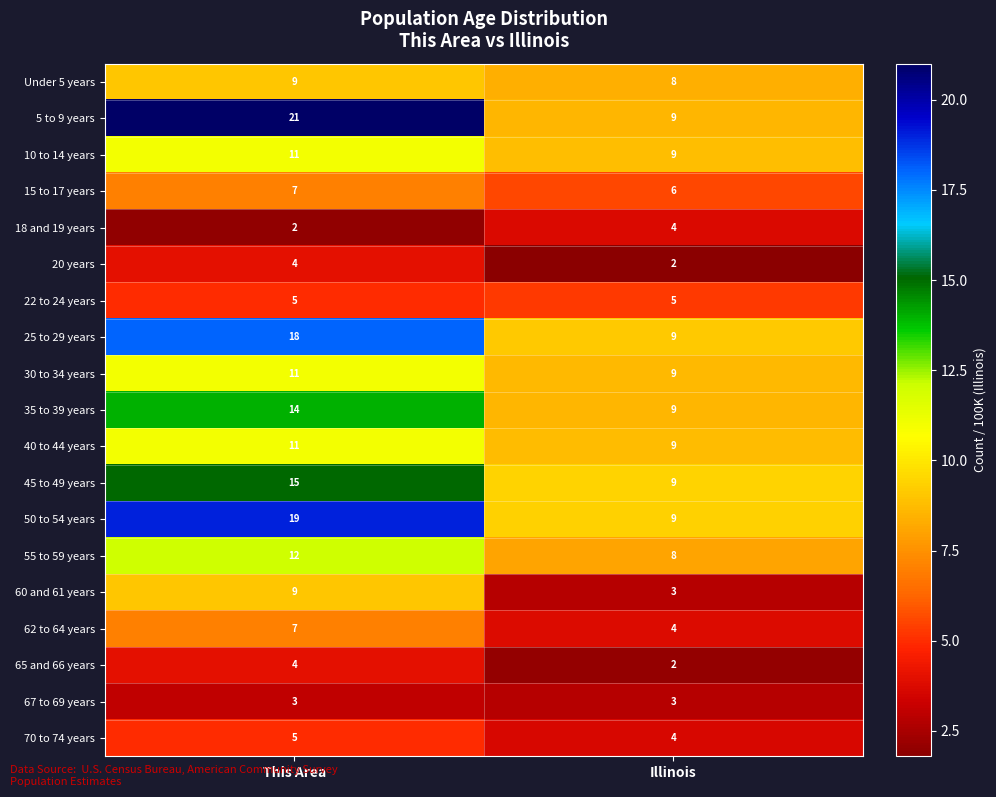

Which series has the widest spread of values?

5 to 9 years